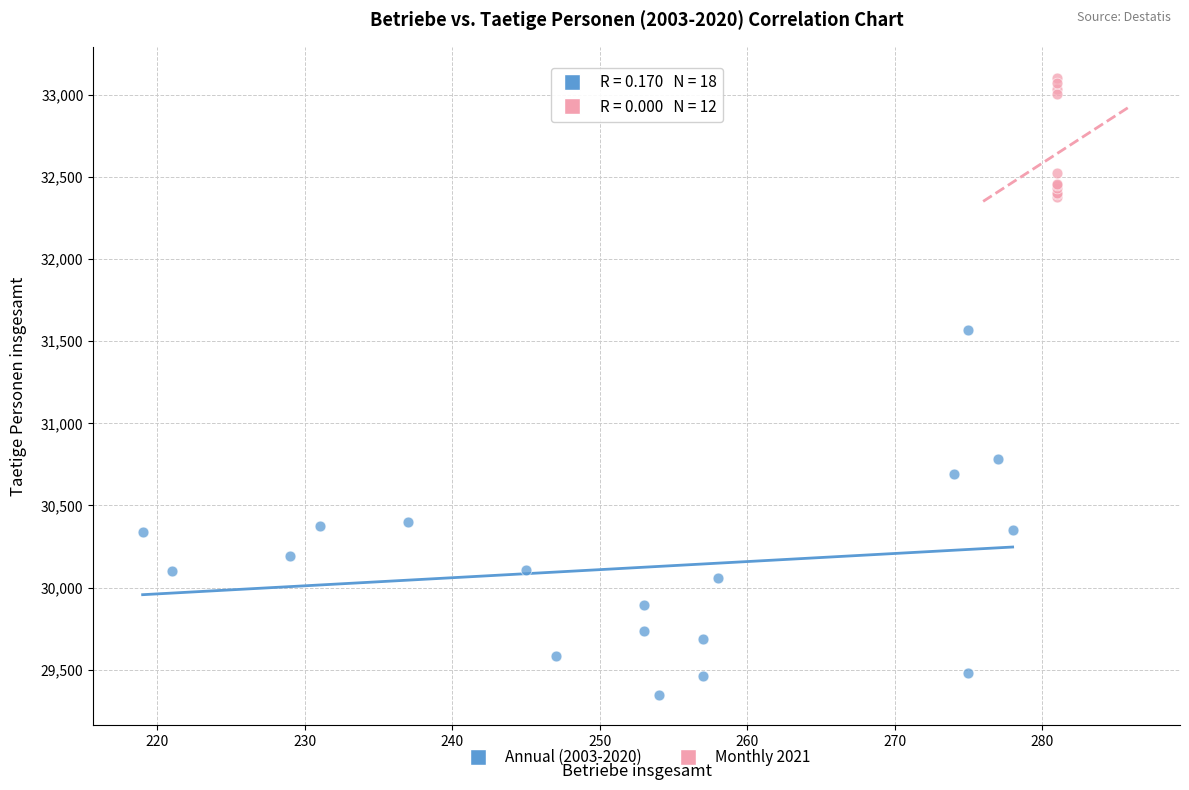

Which series contains the lowest Y value?

Annual (2003-2020)